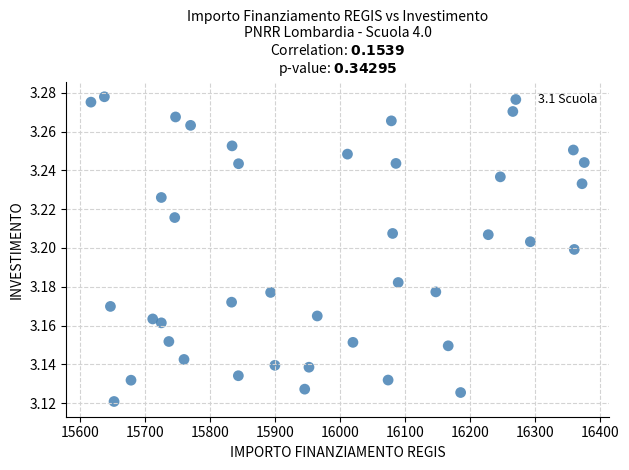

What is the range of X values (max minus min)?

759.5